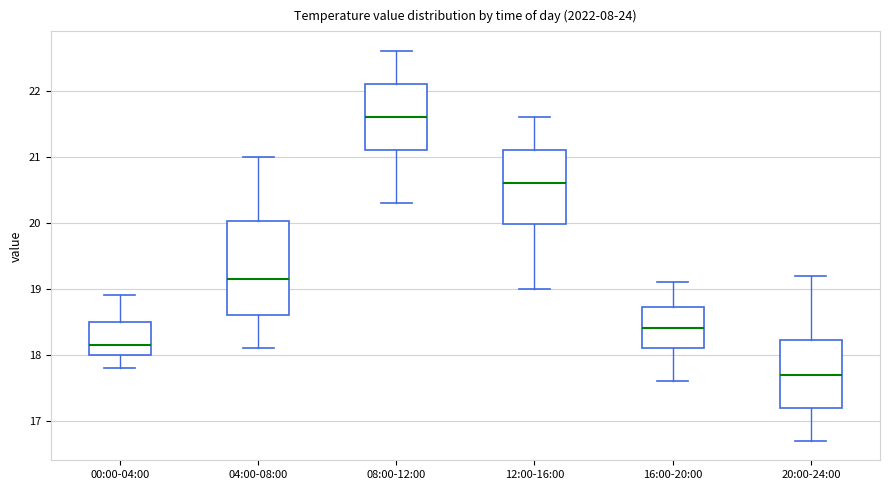

Which box is the tallest, from its lower edge to its upper edge?

04:00-08:00